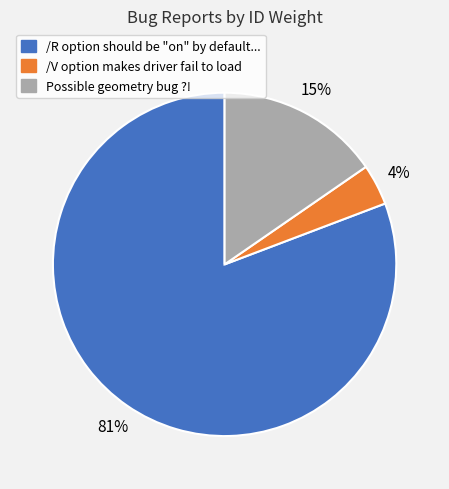

Do Possible geometry bug ?! and /R option should be "on" by default... together represent more than half of the pie?

Yes